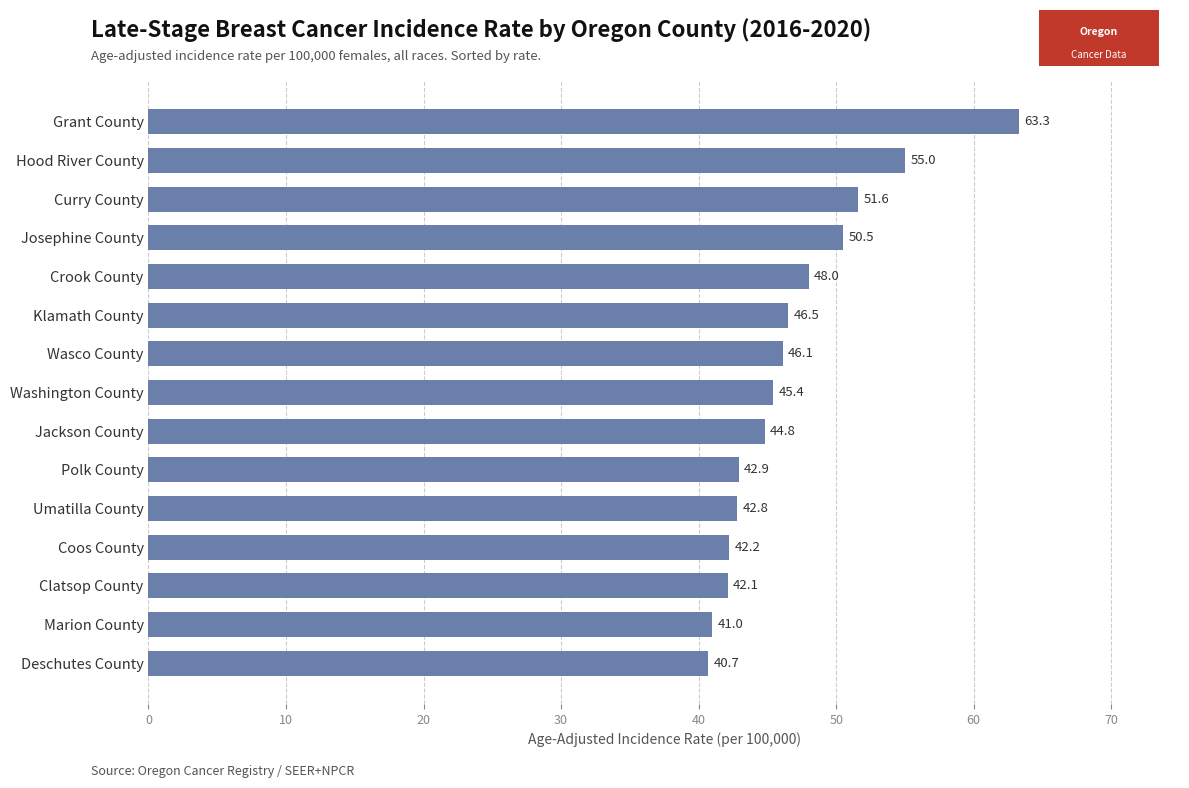

Reading top to bottom, what are all the values shown in this chart?

Grant County=63.3	Hood River County=55.0	Curry County=51.6	Josephine County=50.5	Crook County=48.0	Klamath County=46.5	Wasco County=46.1	Washington County=45.4	Jackson County=44.8	Polk County=42.9	Umatilla County=42.8	Coos County=42.2	Clatsop County=42.1	Marion County=41.0	Deschutes County=40.7